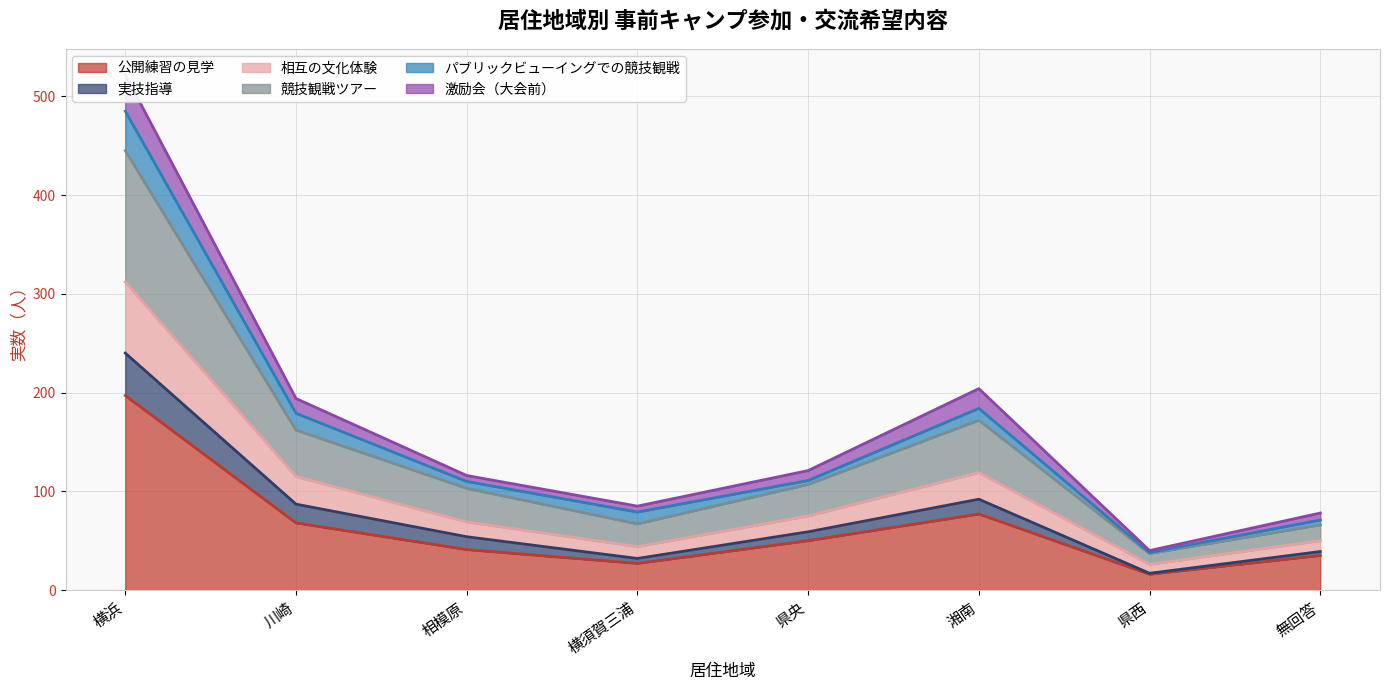

Is it true that 公開練習の見学 equals 35 at 無回答?

True